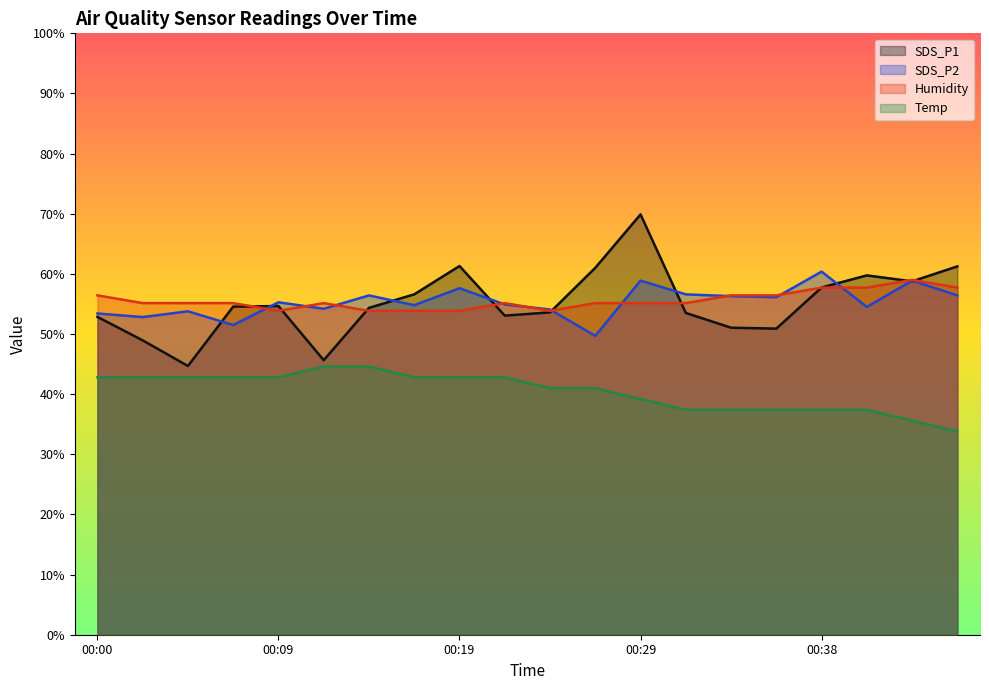

At which category is the sum across all series the highest?

00:29